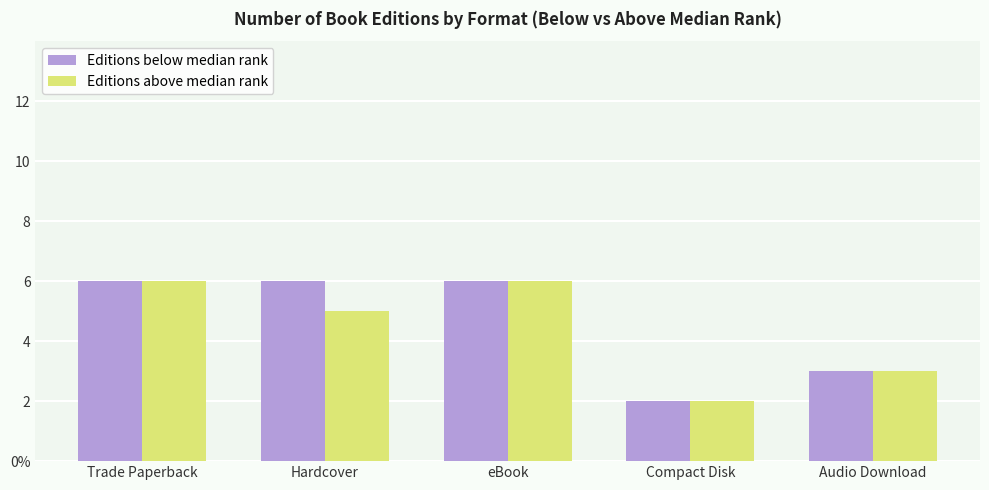

At how many categories does at least one series exceed 5?

3